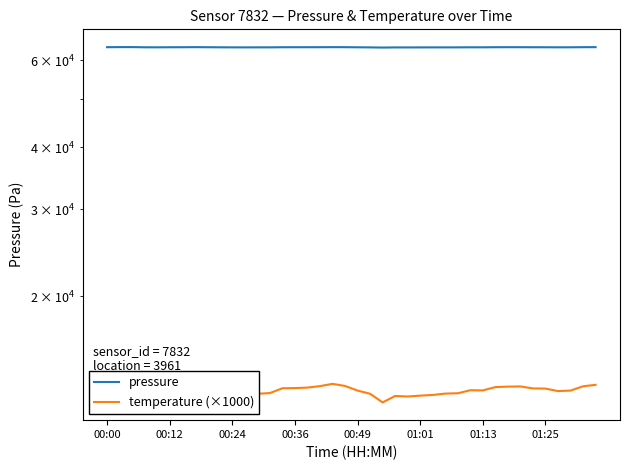

What is the difference between the maximum and minimum values in the temperature (×1000) series?

1230.0